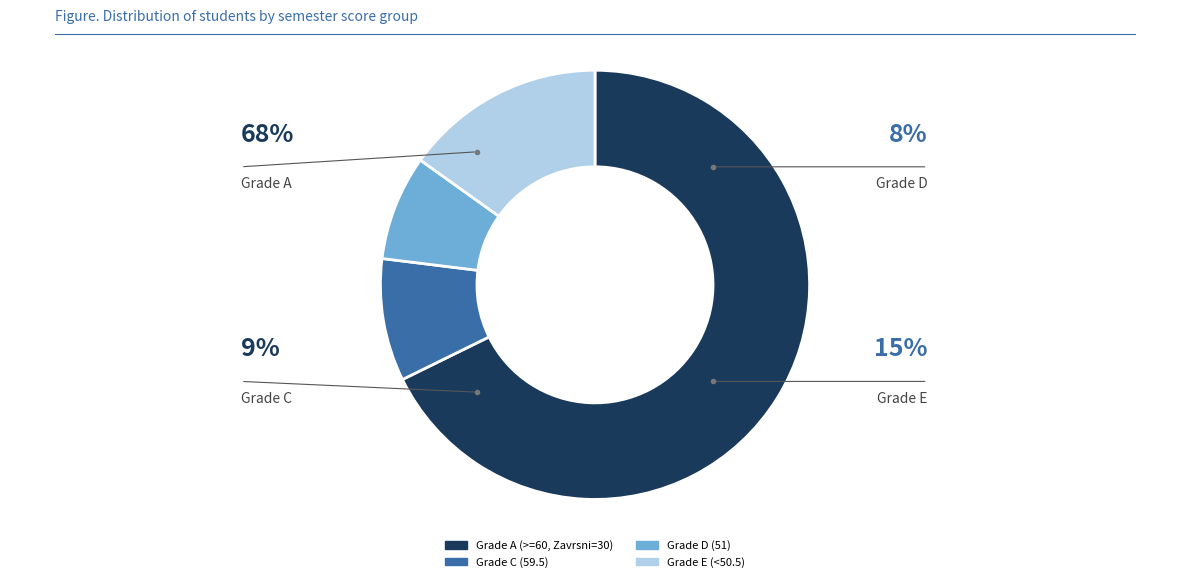

How many segments does this pie chart have?

4